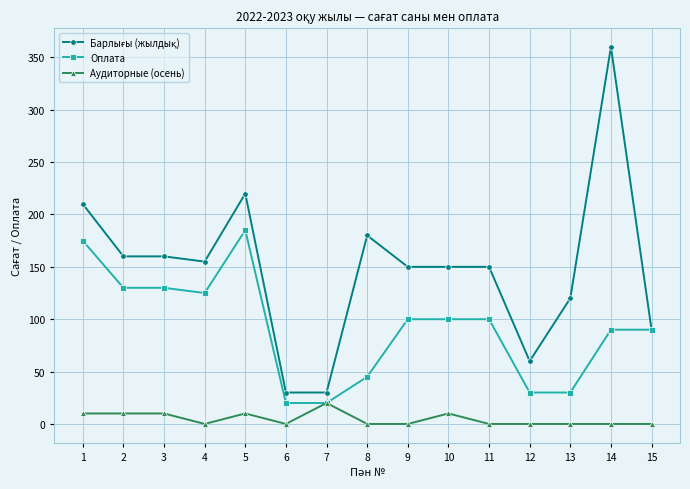

The value of Аудиторные (осень) at 6 is 0. True or false?

True